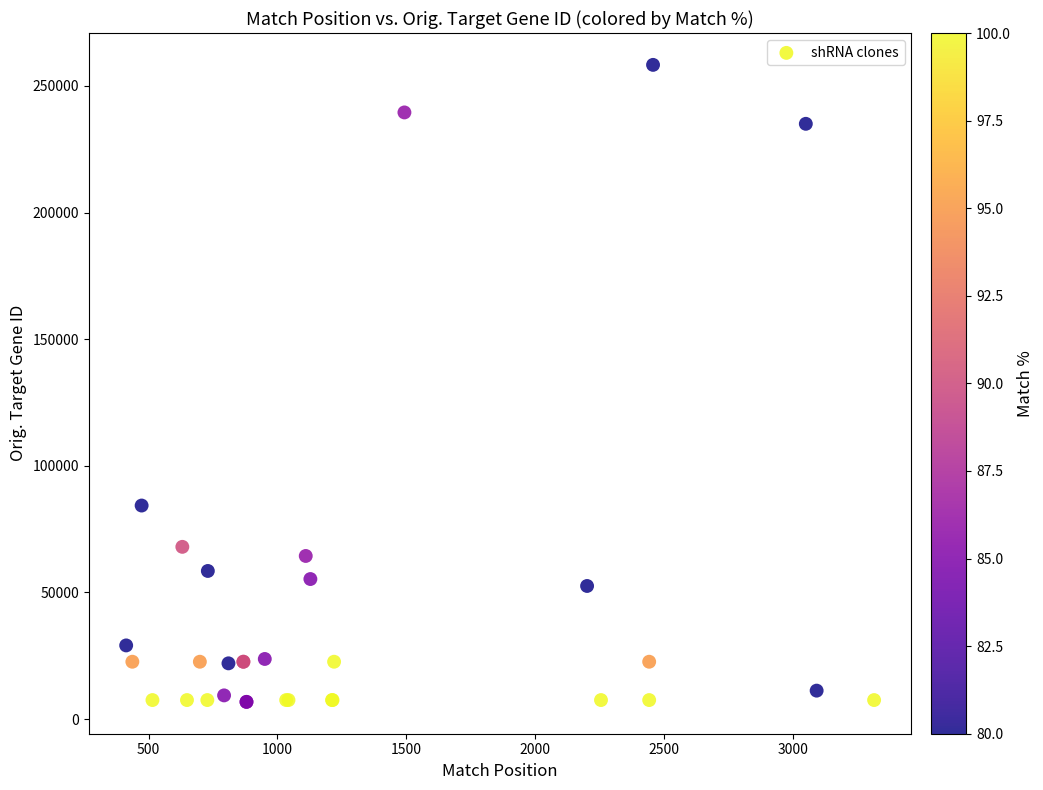

What Y value in the scatter plot is closest to 132563?

84332